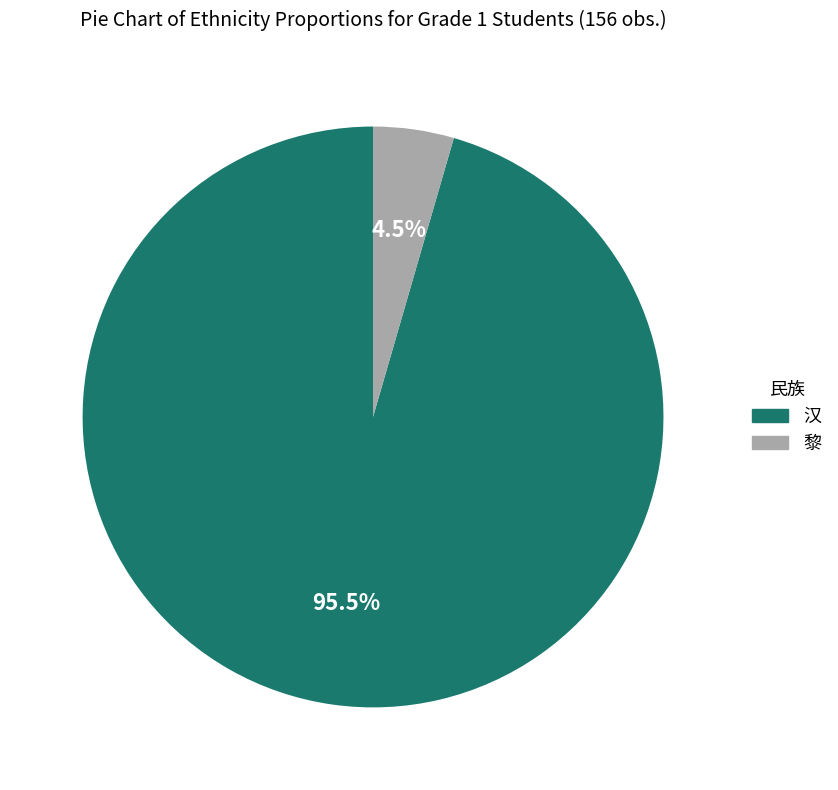

Which slice is the largest?

汉